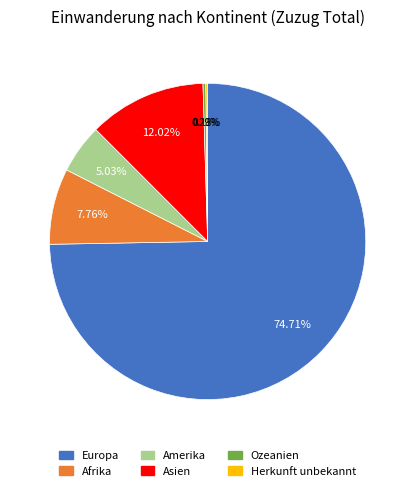

Which slice represents more than half of the pie?

Europa